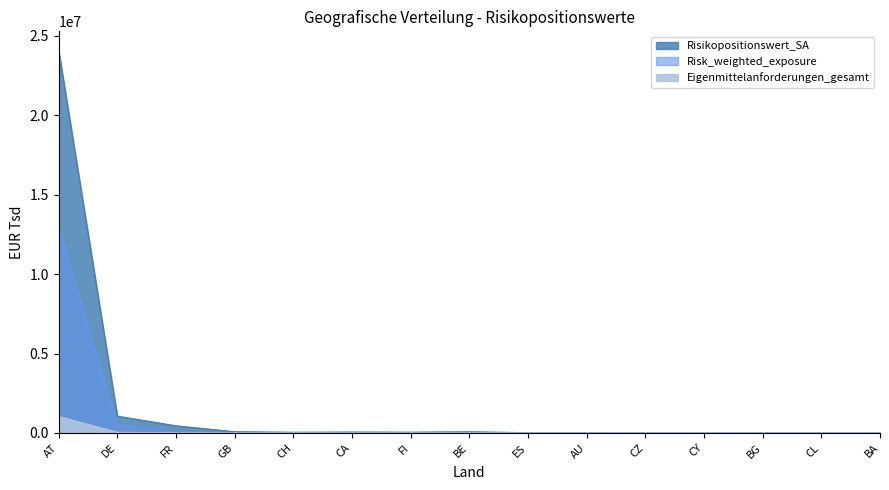

Reading left to right, transcribe all the data shown in this chart.

Risikopositionswert_SA: 24071256	1058348	451693	78901	45208	58552	48650	76960	14891	4997	1738	514	1321	1	871
Eigenmittelanforderungen_gesamt: 1036292	42561	4931	904	1772	477	417	1080	201	60	64	15	106	1	34
Risk_weighted_exposure: 12953649	532012	61635	11302	22153	5960	5209	13500	2510	753	802	186	1319	6	422